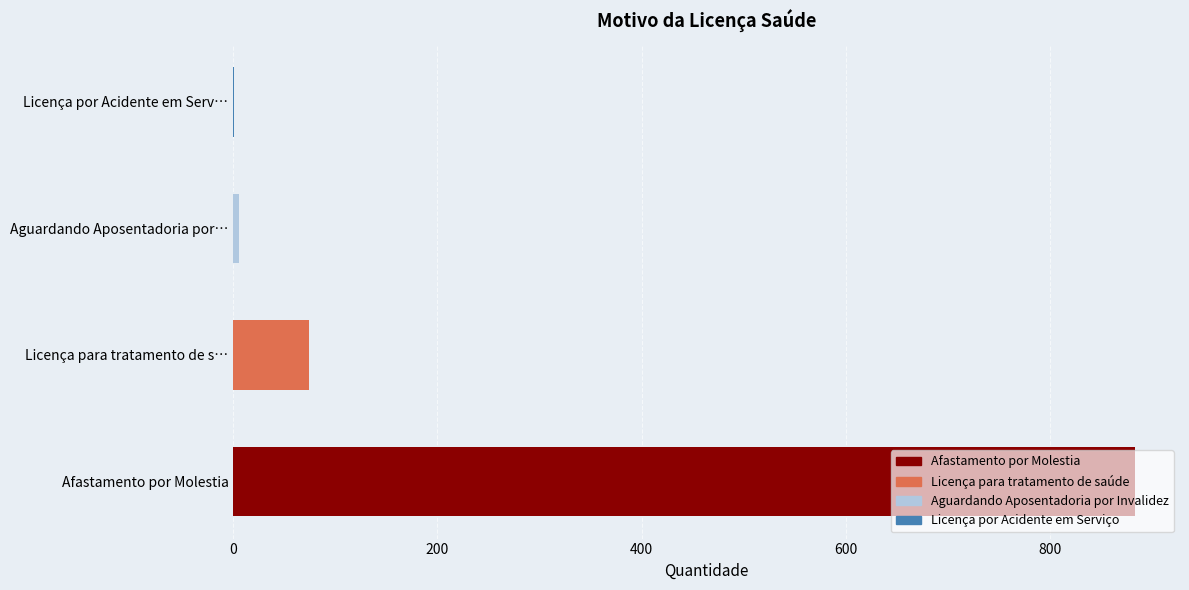

The chart shows a value of 1266 at Afastamento por Molestia. True or false?

False